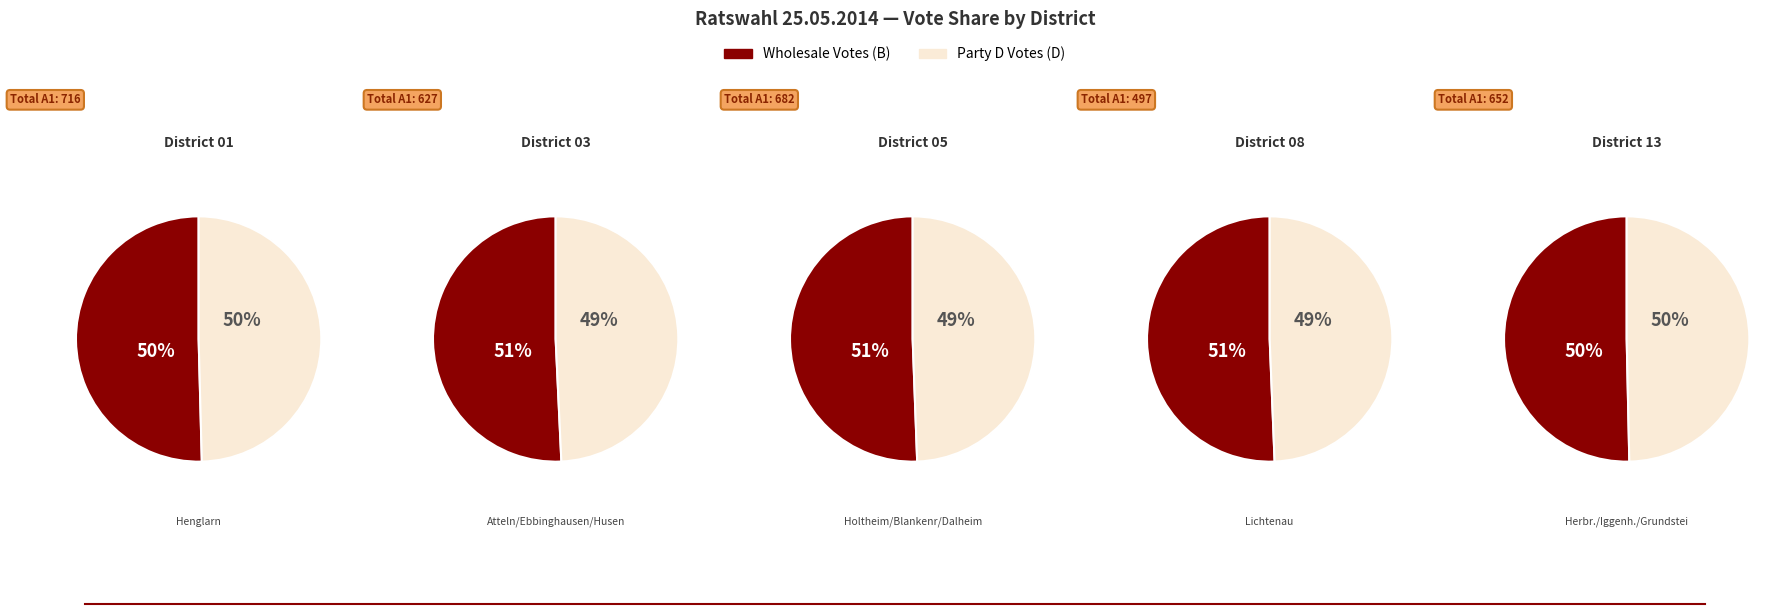

Rank the series by their maximum value, from lowest to highest.

D, B